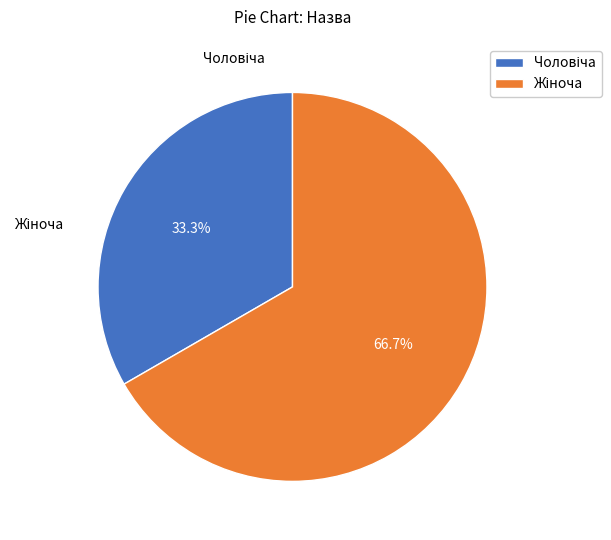

Is Жіноча the majority of the pie?

Yes